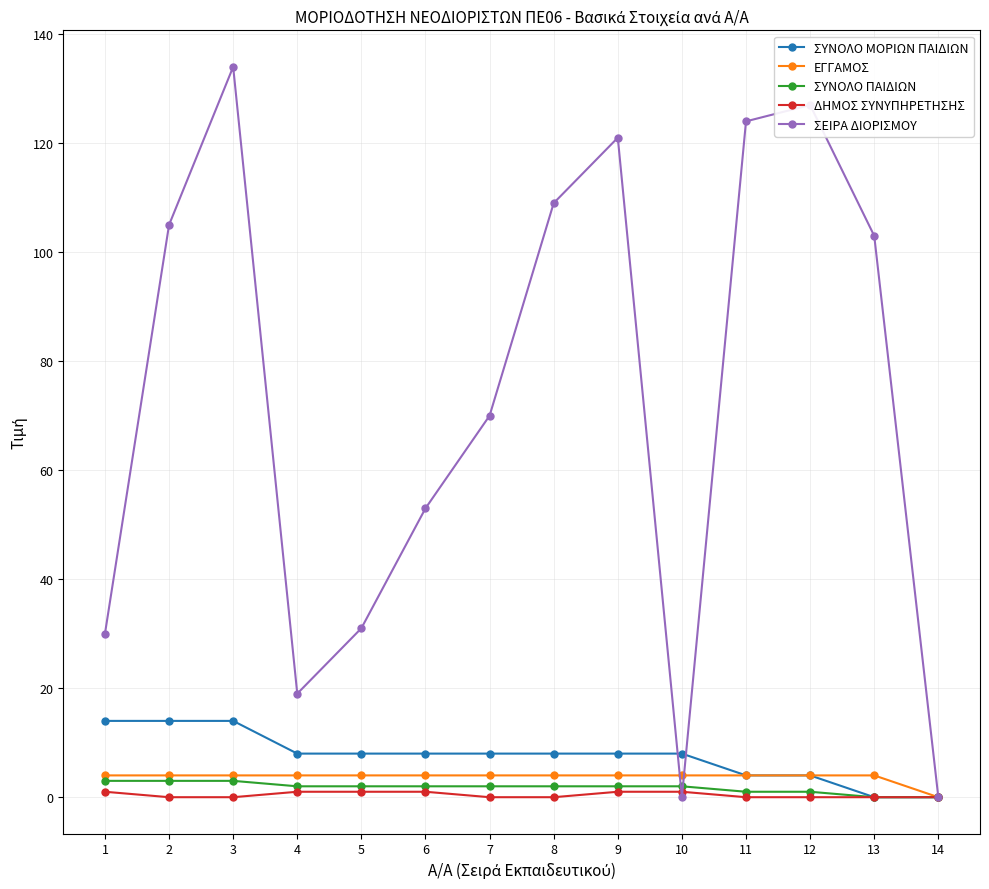

Does the chart have visible grid lines?

Yes